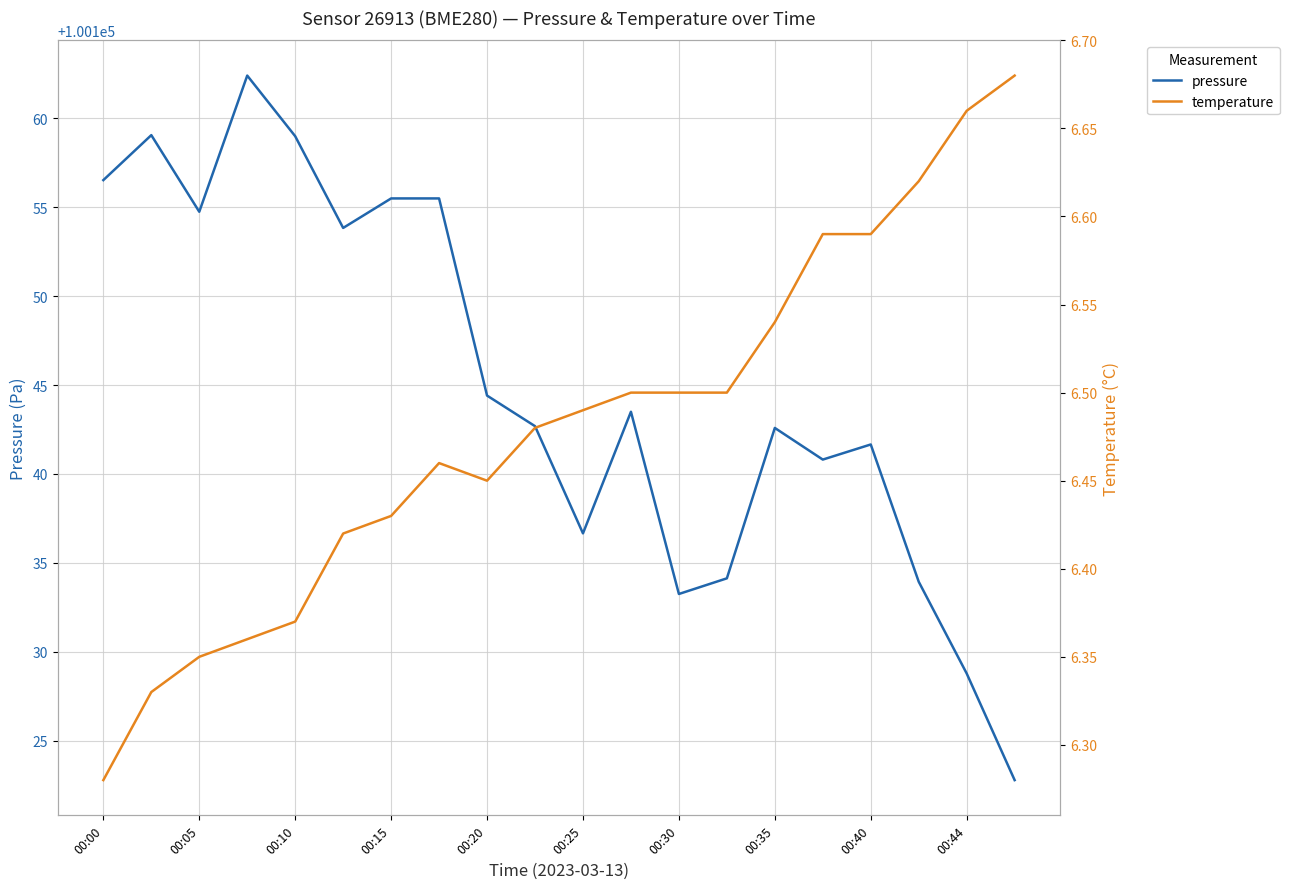

True or false: pressure has a value of 100155.5 at 00:15.

True